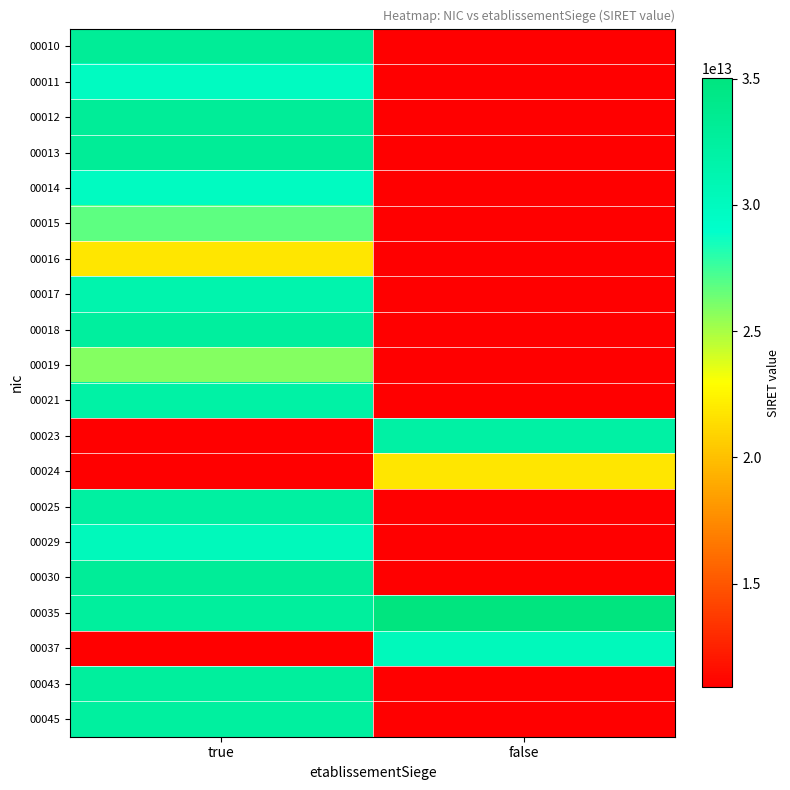

Reading right to left, list all the values displayed in this chart.

00010: false=10905050200008	true=33090378200010
00011: false=10905050200008	true=29810103100011
00012: false=10905050200008	true=33017988800012
00013: false=10905050200008	true=33090379000013
00014: false=10905050200008	true=29810724400014
00015: false=10905050200008	true=26810219100015
00016: false=10905050200008	true=21810100400016
00017: false=10905050200008	true=31360032200017
00018: false=10905050200008	true=32555561300018
00019: false=10905050200008	true=25810238300019
00021: false=10905050200008	true=32000504400021
00023: false=32041453500023	true=10905050200008
00024: false=21810100400024	true=10905050200008
00025: false=10905050200008	true=32309372400025
00029: false=10905050200008	true=30221432500029
00030: false=10905050200008	true=32968661200030
00035: false=35019027800035	true=32631370700043
00037: false=30221432500037	true=10905050200008
00043: false=10905050200008	true=32631370700043
00045: false=10905050200008	true=32418589100045